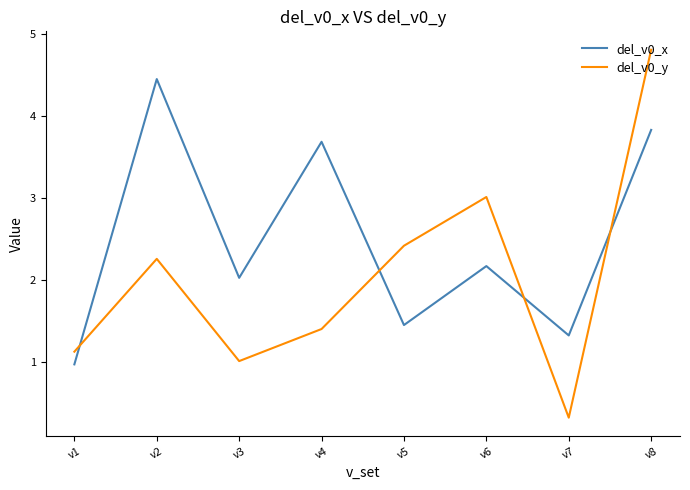

True or false: del_v0_x and del_v0_y intersect in this chart.

True